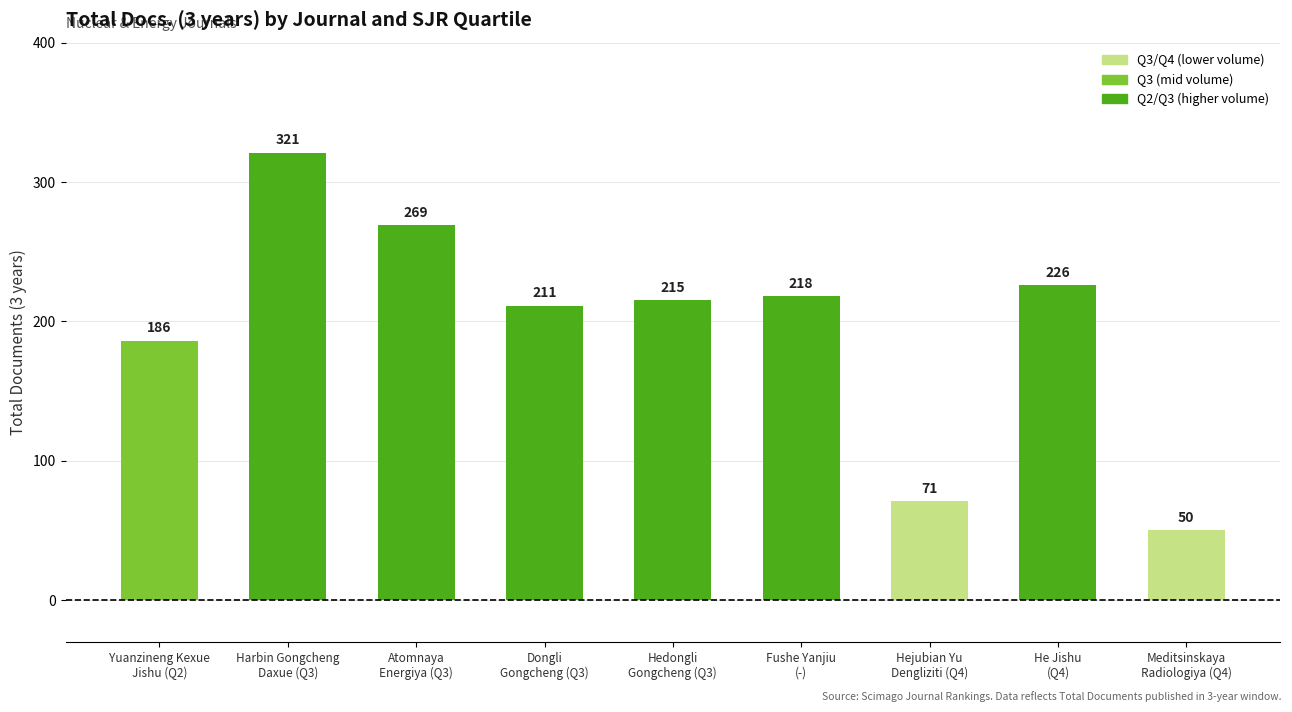

What is the value of the 9th bar from the left?

50